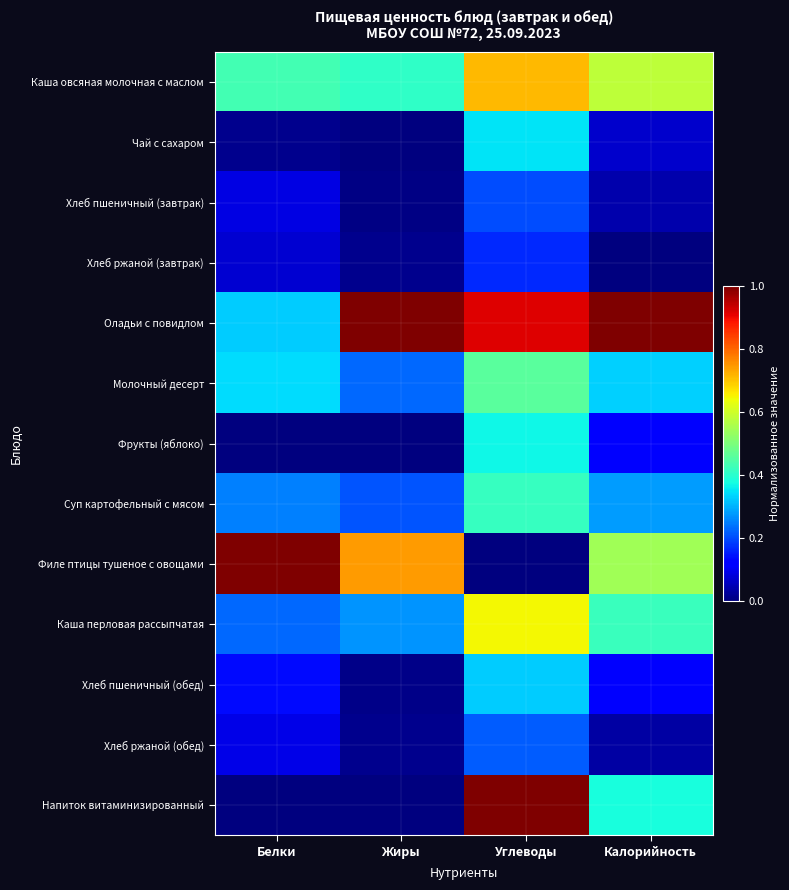

What is the difference between the highest and lowest values at Калорийность?

1.0